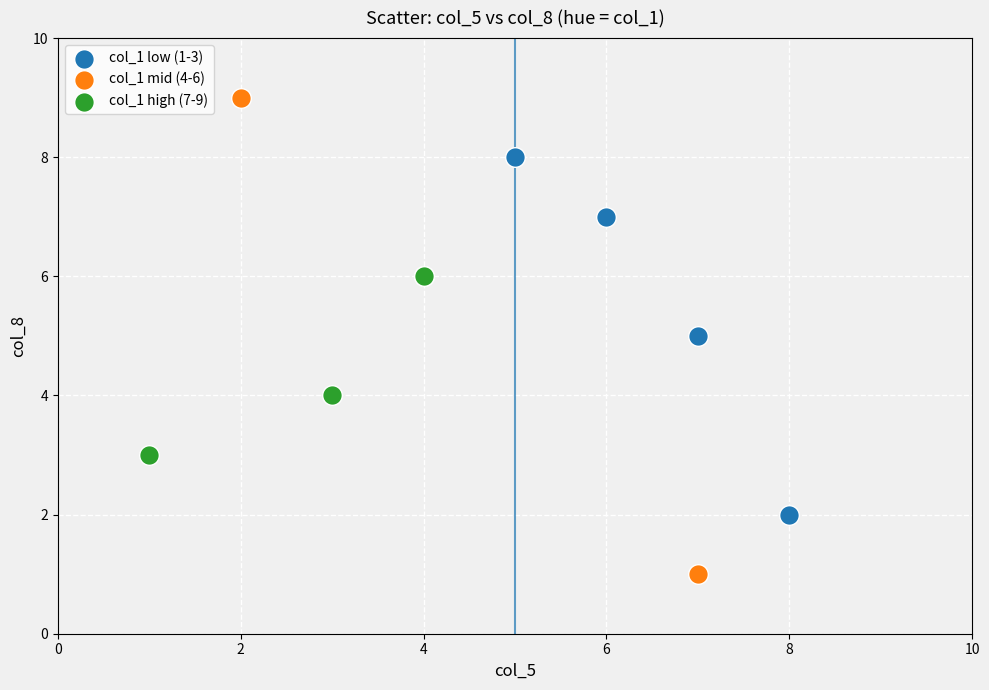

Which series reaches the maximum Y coordinate?

col_1 mid (4-6)